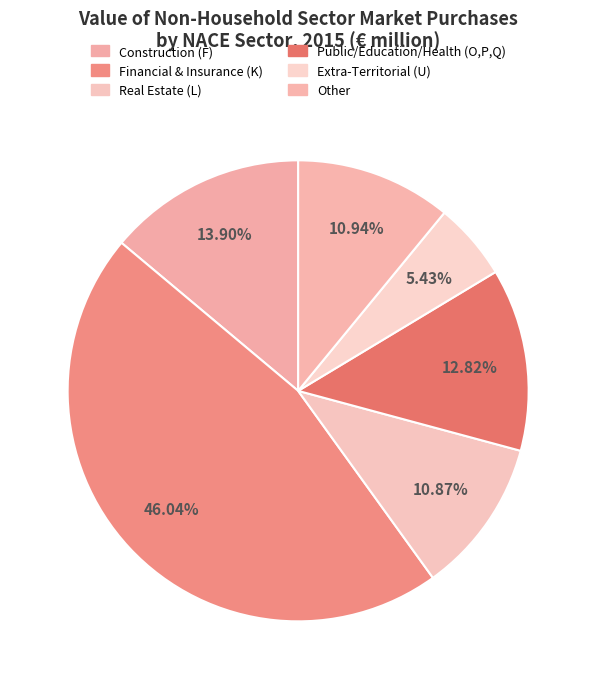

How many segments does this pie chart have?

6